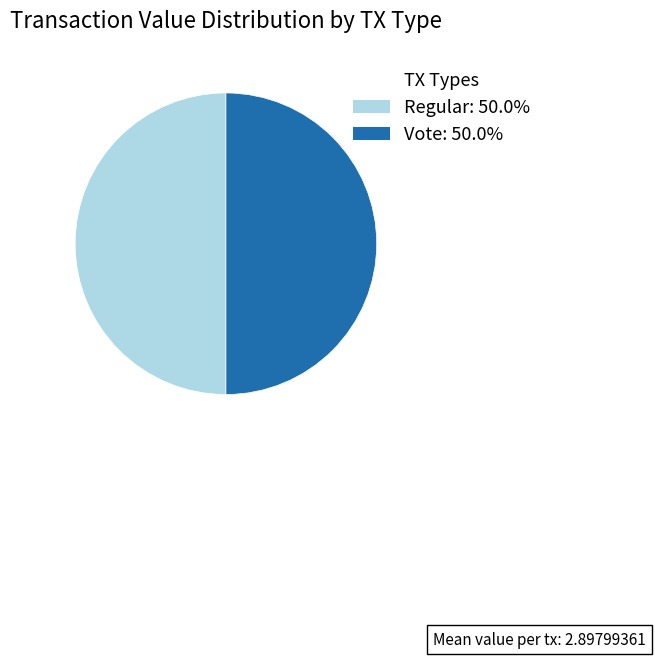

How many slices are in this pie chart?

2